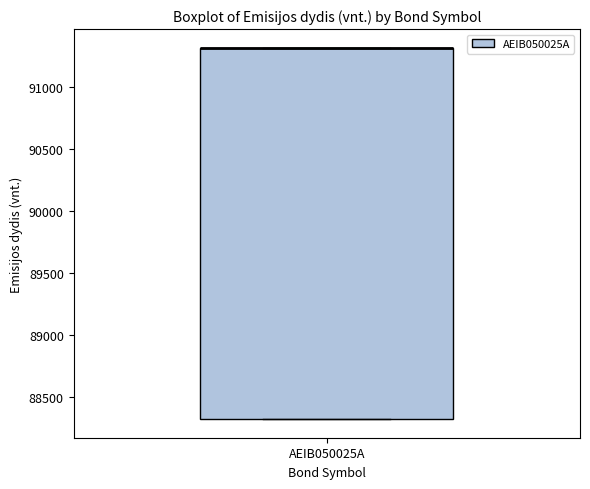

Read this box plot against the y-axis: the position of the median line, the range covered by the box, and the ends of both whiskers. The values are not printed on the chart, so give them approximately, as read against the axis.

median 91300 (drawn on the box's upper edge), box 88350 to 91300, whiskers 88350 to 91300